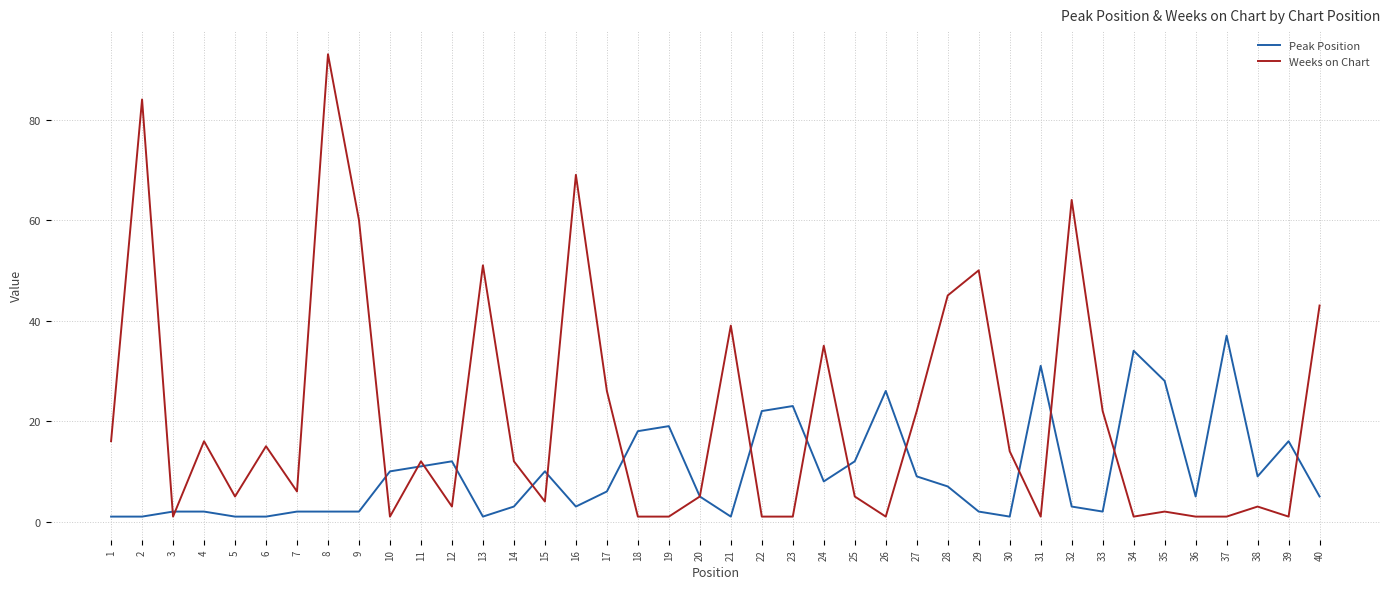

Rank the series by their maximum value, from lowest to highest.

Peak Position, Weeks on Chart